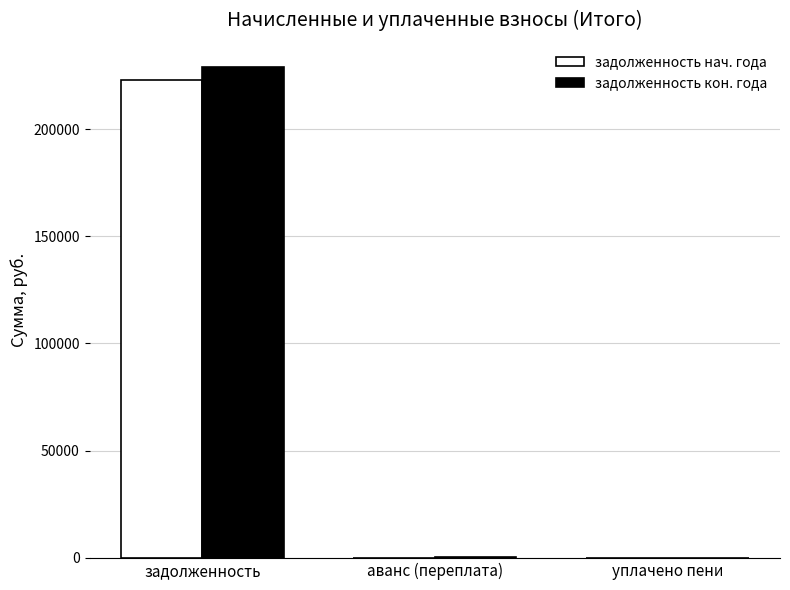

Which category has the highest value in the задолженность нач. года series?

задолженность